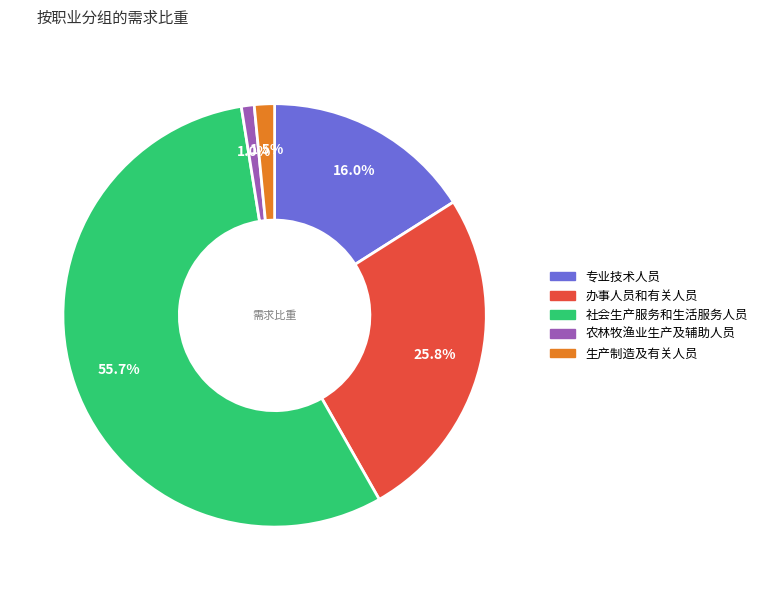

What portion of the pie excludes 专业技术人员?

84.0%